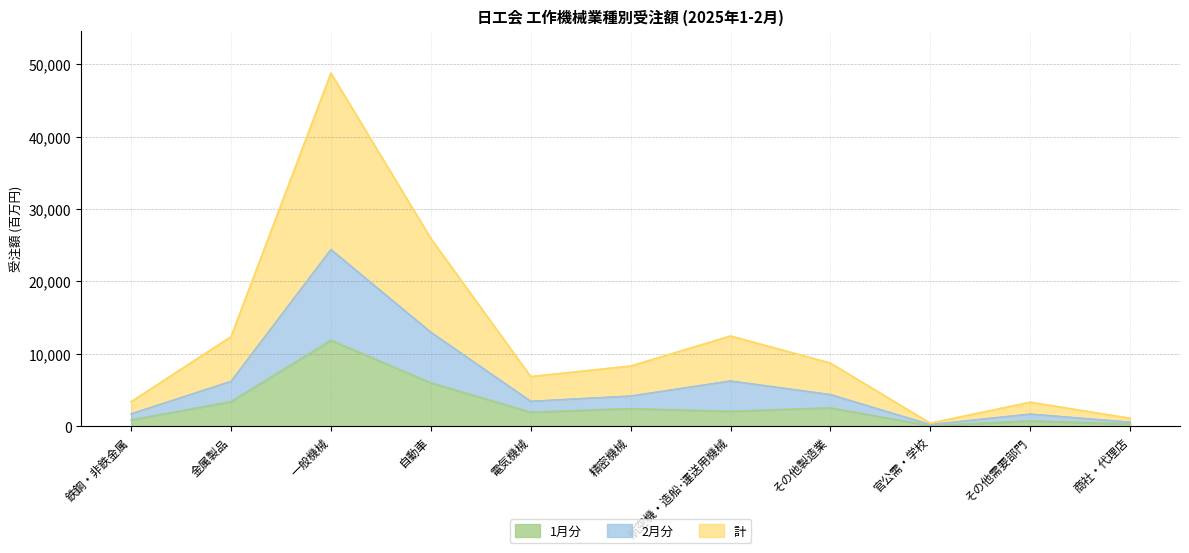

What is the greatest value displayed?

48780